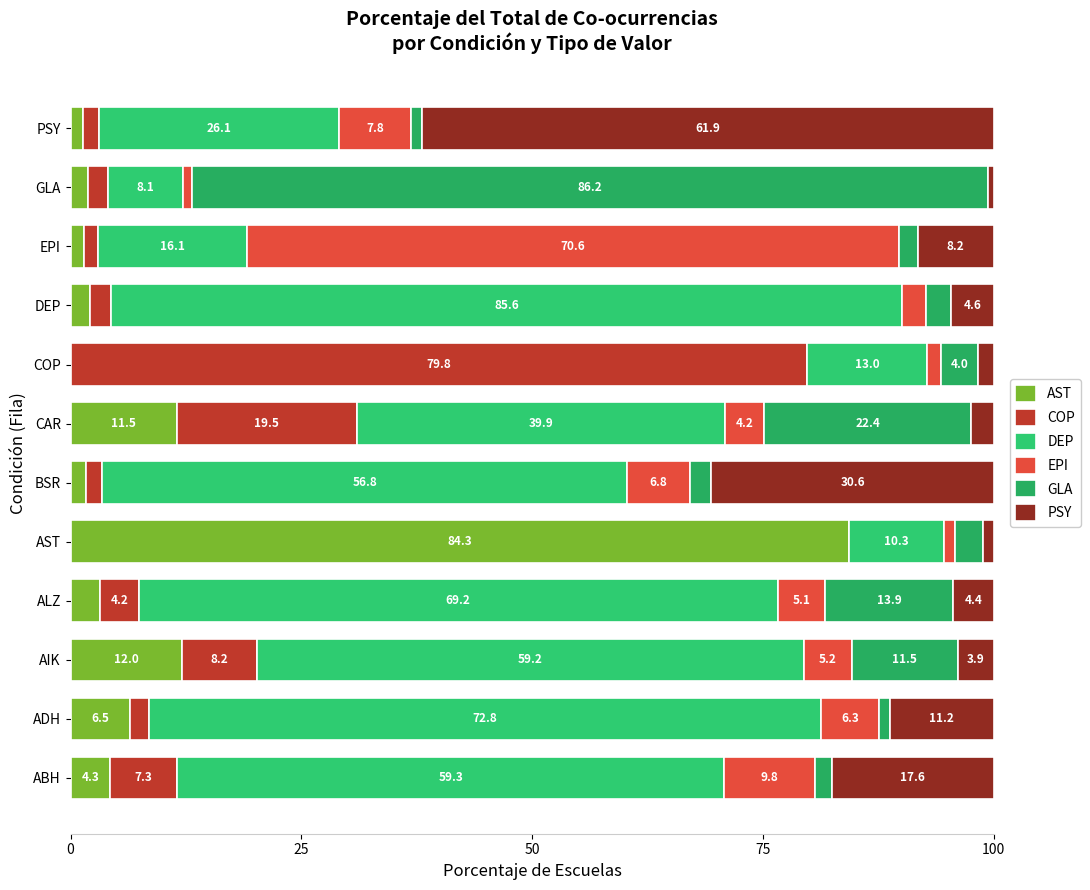

How many distinct data groups are displayed?

6